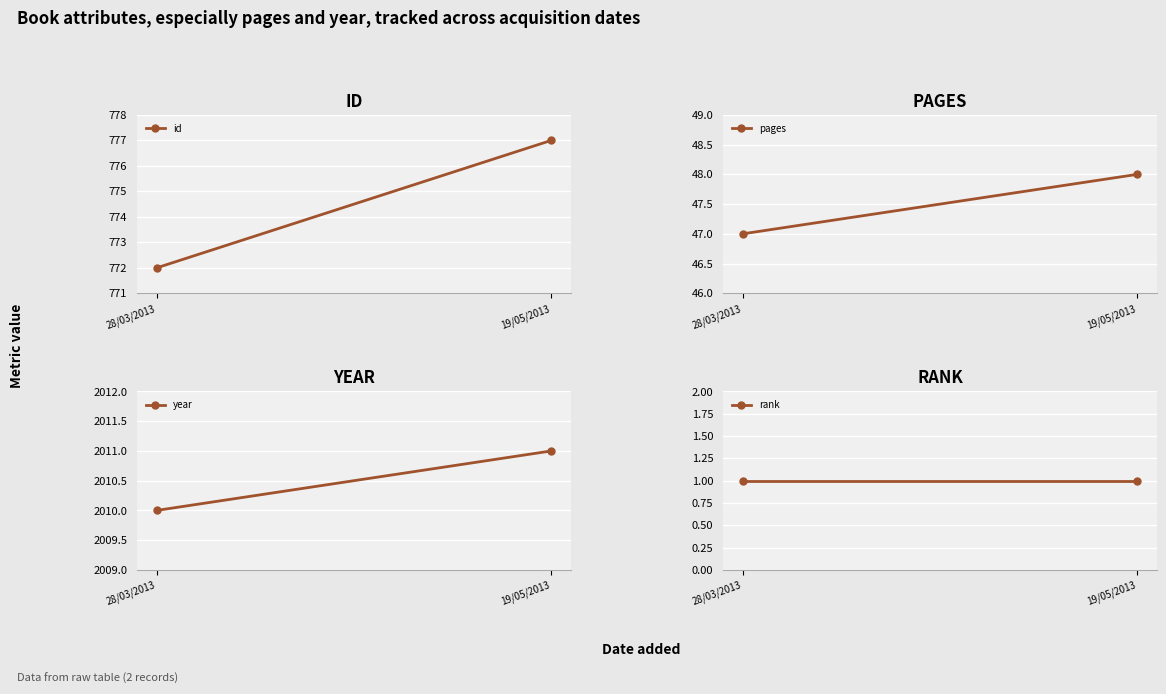

Reading left to right, list all the values displayed in this chart.

id: 772	777
pages: 47	48
year: 2010	2011
rank: 1	1